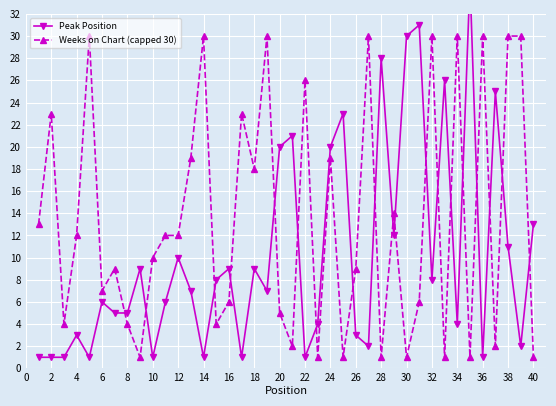

How many interior local peaks does the Peak Position series have?

13